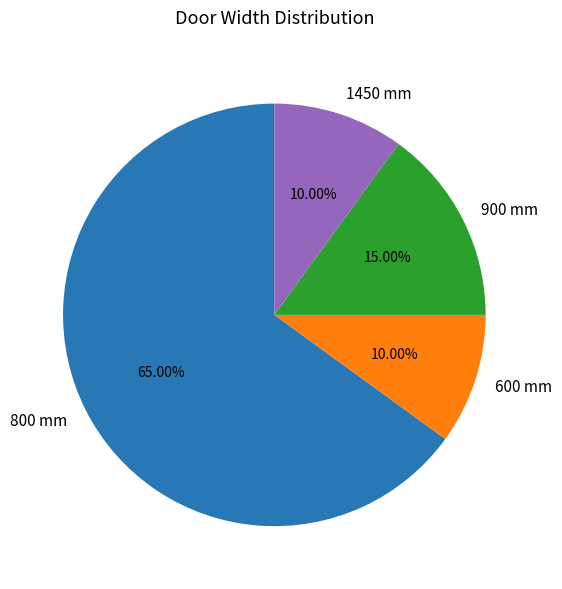

Combined, do 1450 mm and 600 mm account for over 50%?

No